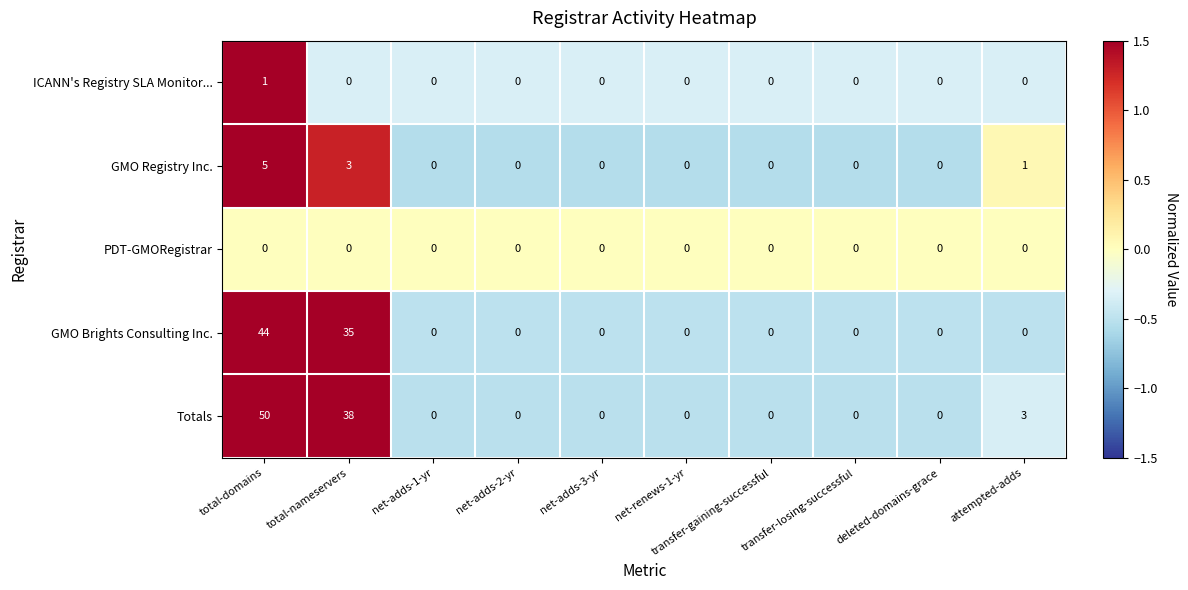

The Totals series shows 84 at total-domains. True or false?

False